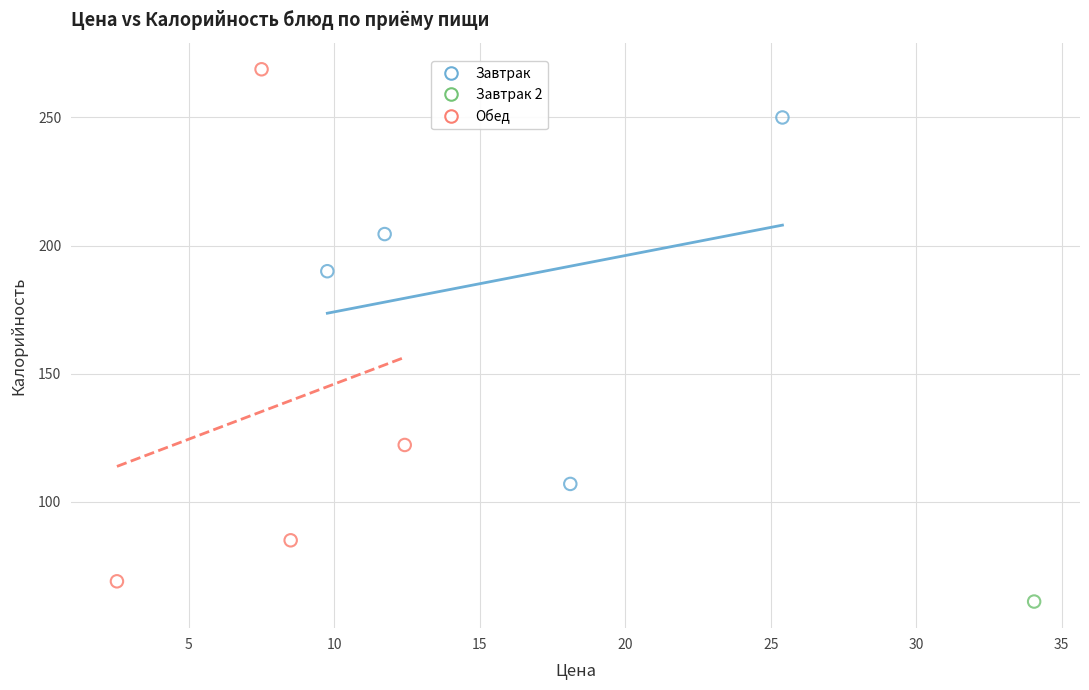

What are all the series names shown in the legend?

Завтрак, Завтрак 2, Обед